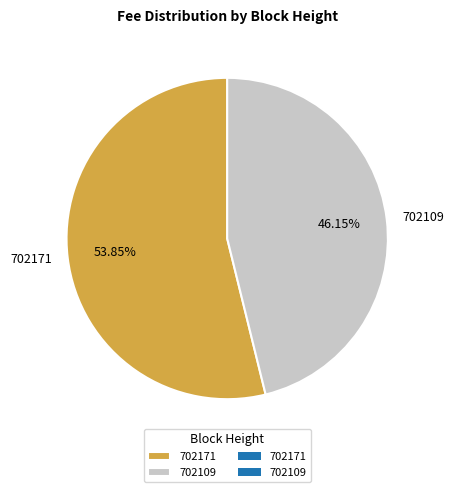

The 702171 slice represents 54% of the pie. True or false?

True